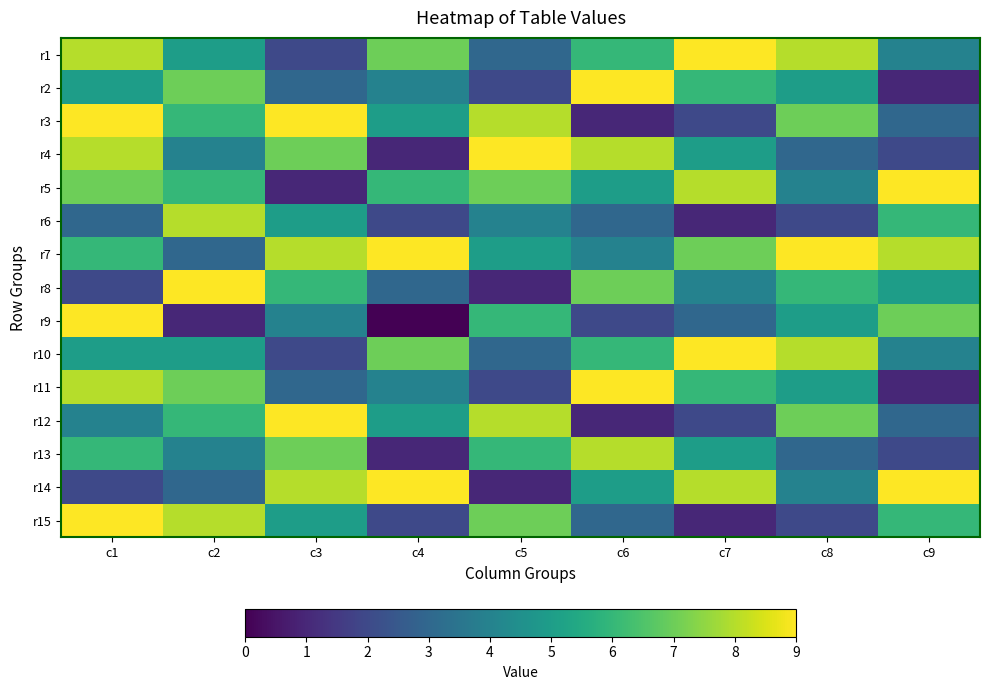

Reading right to left, extract all data points from this chart.

r1: c9=4	c8=8	c7=9	c6=6	c5=3	c4=7	c3=2	c2=5	c1=8
r2: c9=1	c8=5	c7=6	c6=9	c5=2	c4=4	c3=3	c2=7	c1=5
r3: c9=3	c8=7	c7=2	c6=1	c5=8	c4=5	c3=9	c2=6	c1=9
r4: c9=2	c8=3	c7=5	c6=8	c5=9	c4=1	c3=7	c2=4	c1=8
r5: c9=9	c8=4	c7=8	c6=5	c5=7	c4=6	c3=1	c2=6	c1=7
r6: c9=6	c8=2	c7=1	c6=3	c5=4	c4=2	c3=5	c2=8	c1=3
r7: c9=8	c8=9	c7=7	c6=4	c5=5	c4=9	c3=8	c2=3	c1=6
r8: c9=5	c8=6	c7=4	c6=7	c5=1	c4=3	c3=6	c2=9	c1=2
r9: c9=7	c8=5	c7=3	c6=2	c5=6	c4=0	c3=4	c2=1	c1=9
r10: c9=4	c8=8	c7=9	c6=6	c5=3	c4=7	c3=2	c2=5	c1=5
r11: c9=1	c8=5	c7=6	c6=9	c5=2	c4=4	c3=3	c2=7	c1=8
r12: c9=3	c8=7	c7=2	c6=1	c5=8	c4=5	c3=9	c2=6	c1=4
r13: c9=2	c8=3	c7=5	c6=8	c5=6	c4=1	c3=7	c2=4	c1=6
r14: c9=9	c8=4	c7=8	c6=5	c5=1	c4=9	c3=8	c2=3	c1=2
r15: c9=6	c8=2	c7=1	c6=3	c5=7	c4=2	c3=5	c2=8	c1=9